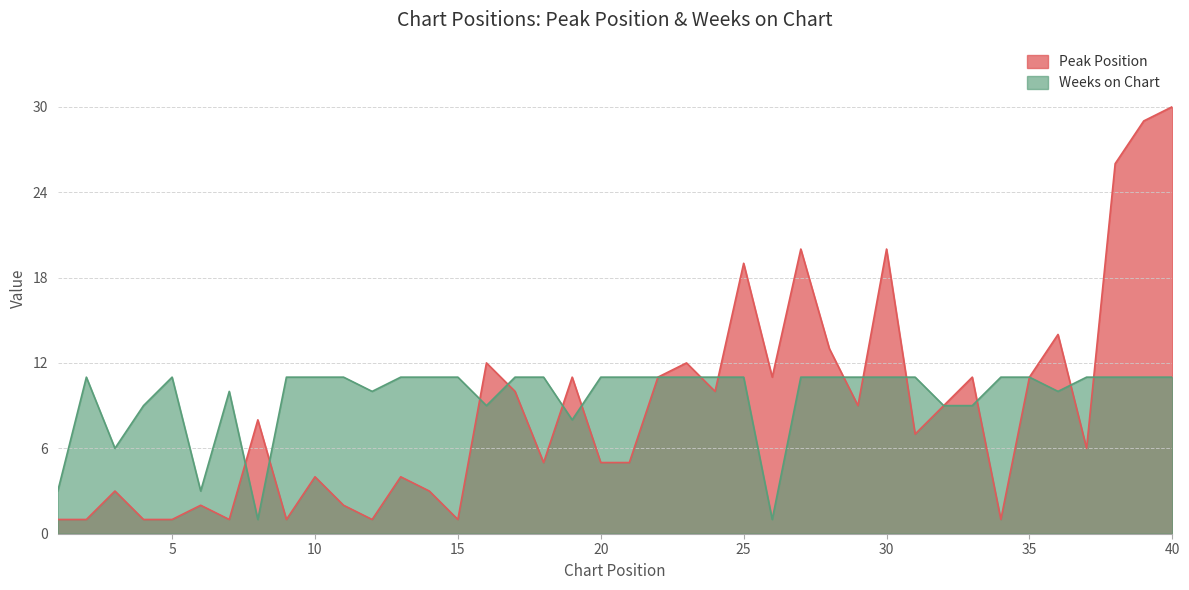

Reading left to right, transcribe all the data shown in this chart.

Peak Position: 1	1	3	1	1	2	1	8	1	4	2	1	4	3	1	12	10	5	11	5	5	11	12	10	19	11	20	13	9	20	7	9	11	1	11	14	6	26	29	30
Weeks on Chart: 3	11	6	9	11	3	10	1	11	11	11	10	11	11	11	9	11	11	8	11	11	11	11	11	11	1	11	11	11	11	11	9	9	11	11	10	11	11	11	11